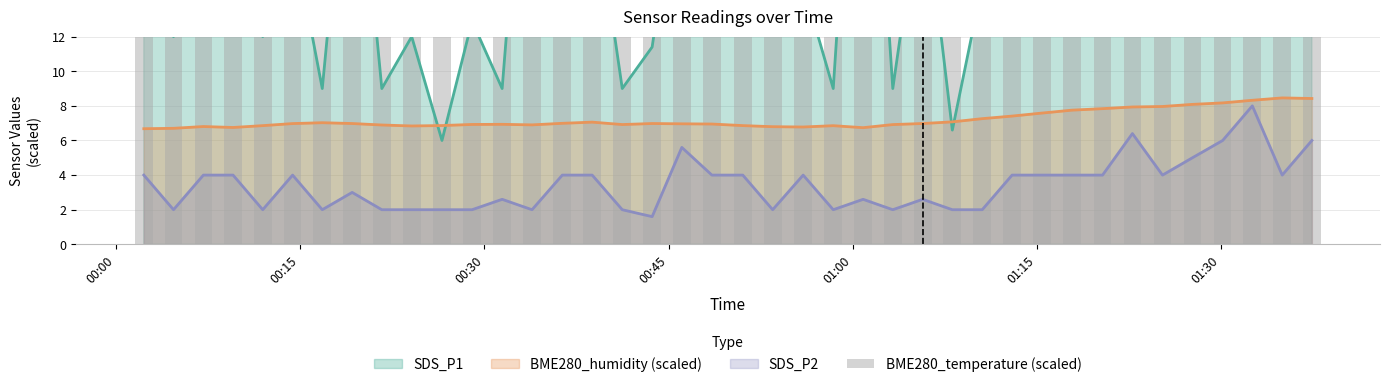

What is the greatest value displayed?

26.5